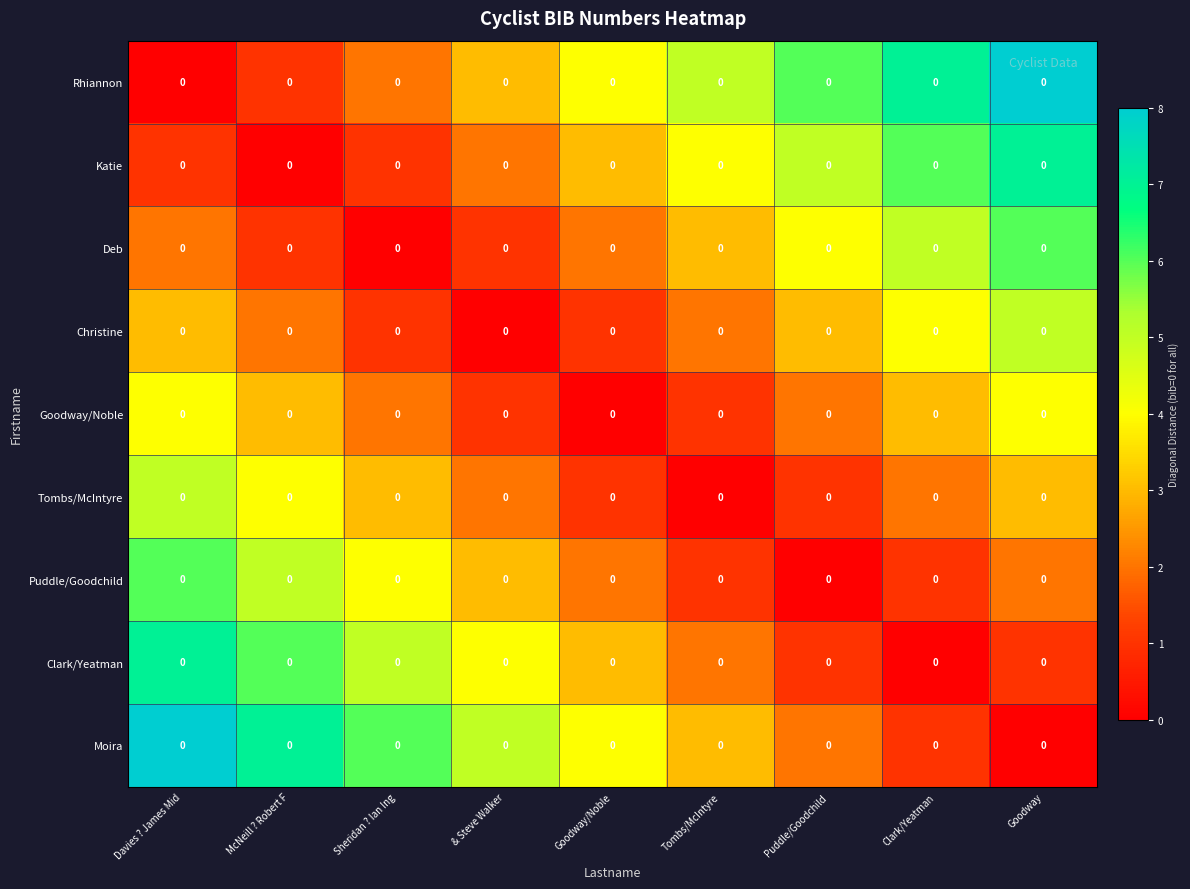

How many data points in Christine are above 2?

4